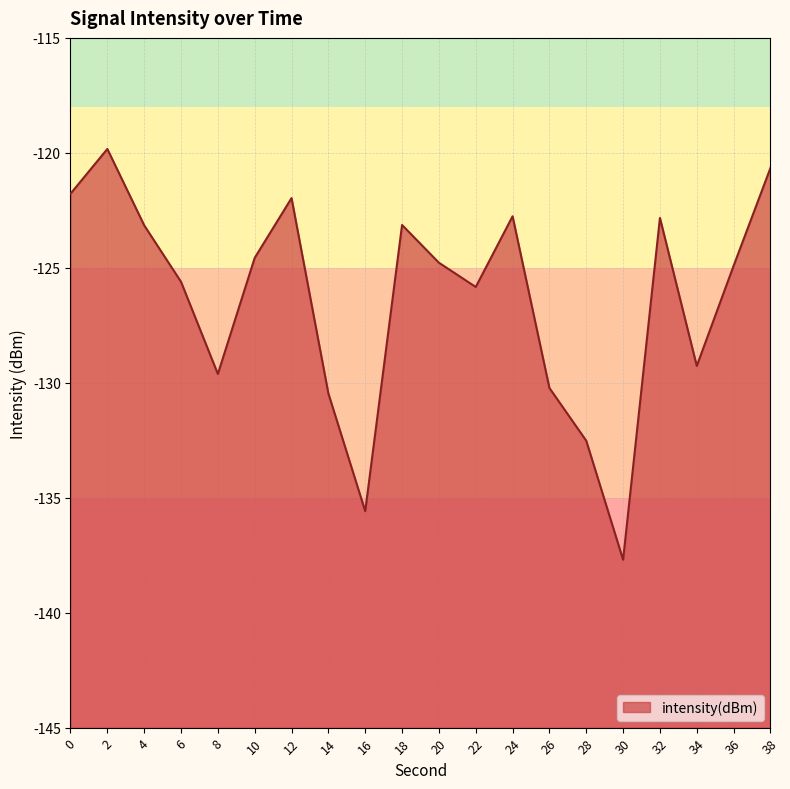

How many data points does each series have?

20